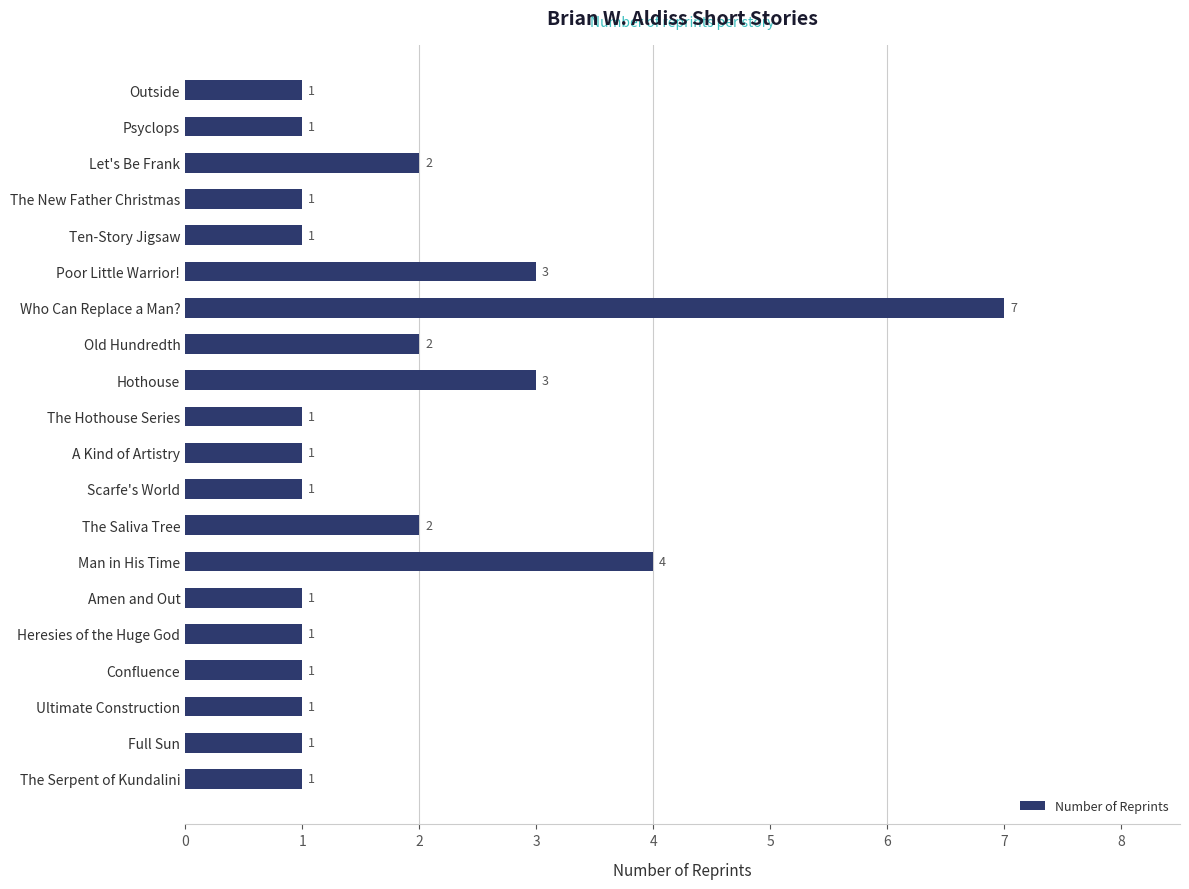

Reading top to bottom, list all the values displayed in this chart.

Outside=1	Psyclops=1	Let's Be Frank=2	The New Father Christmas=1	Ten-Story Jigsaw=1	Poor Little Warrior!=3	Who Can Replace a Man?=7	Old Hundredth=2	Hothouse=3	The Hothouse Series=1	A Kind of Artistry=1	Scarfe's World=1	The Saliva Tree=2	Man in His Time=4	Amen and Out=1	Heresies of the Huge God=1	Confluence=1	Ultimate Construction=1	Full Sun=1	The Serpent of Kundalini=1